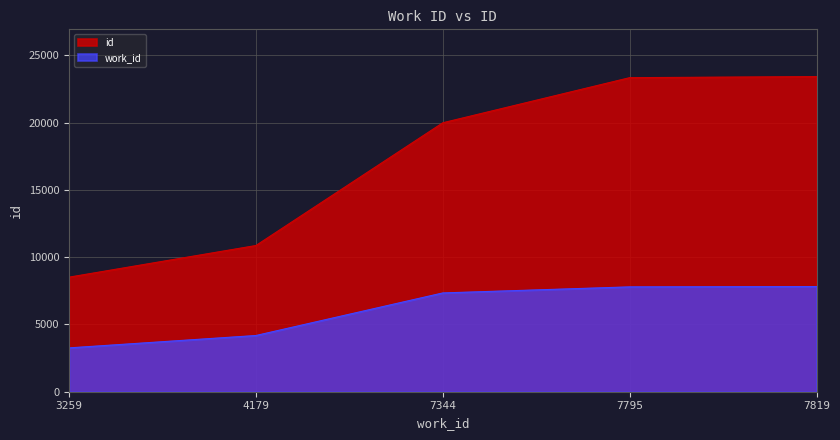

Reading left to right, transcribe all the data shown in this chart.

id: 3259=8517	4179=10869	7344=19995	7795=23348	7819=23428
work_id: 3259=3259	4179=4179	7344=7344	7795=7795	7819=7819